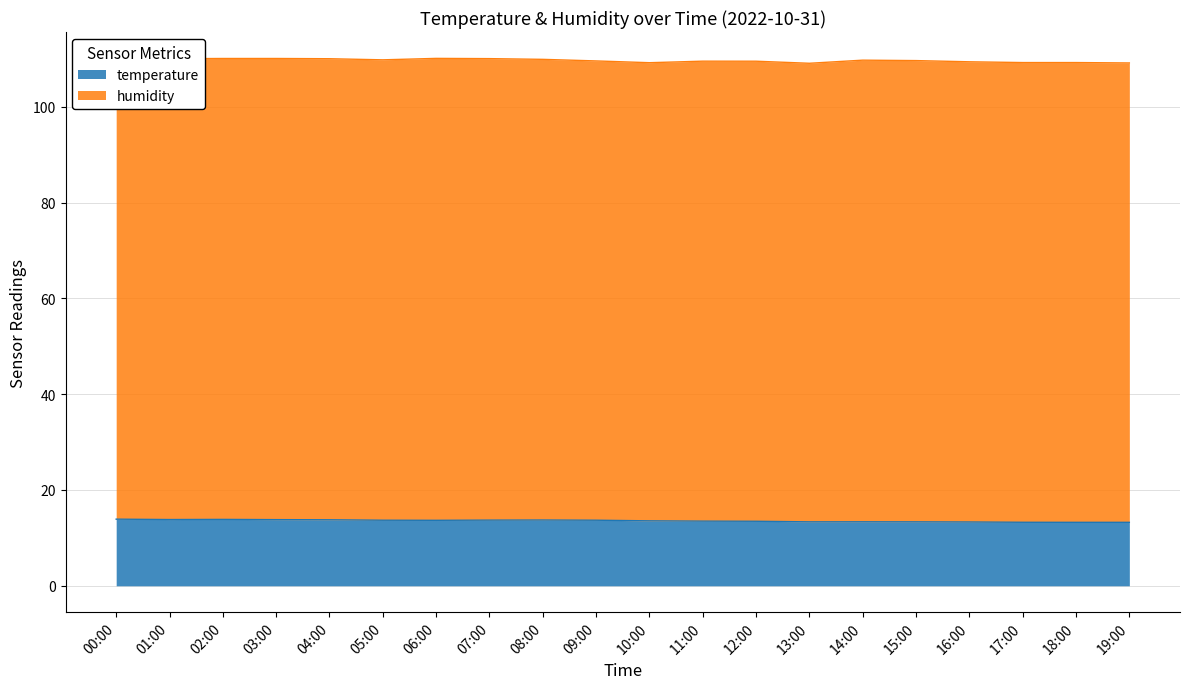

Where is the first local minimum?

01:00